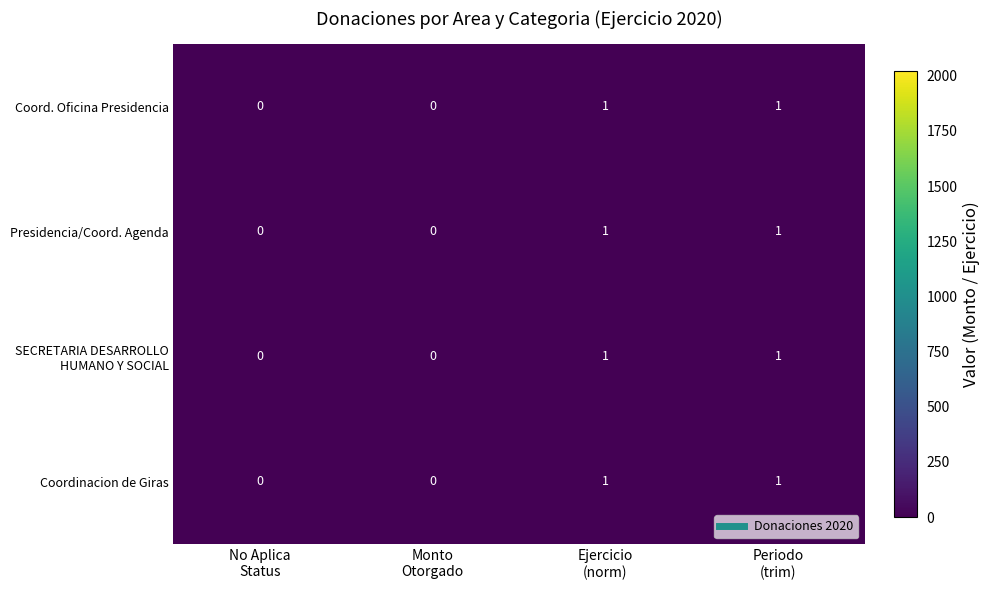

Count the number of categories in the chart.

4